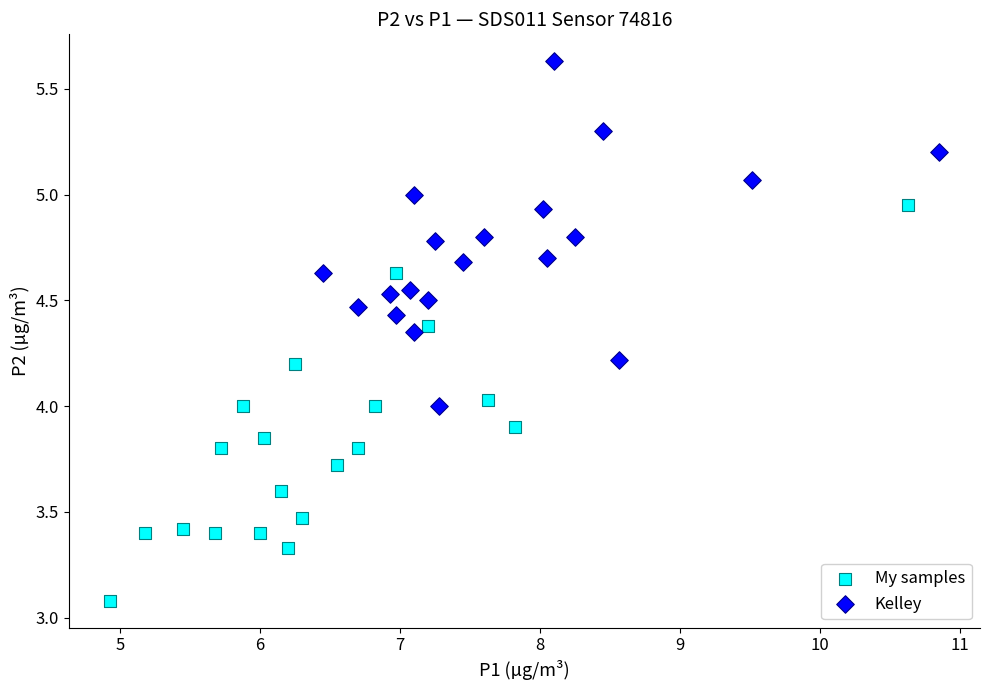

Which series has the largest Y range (max minus min)?

My samples